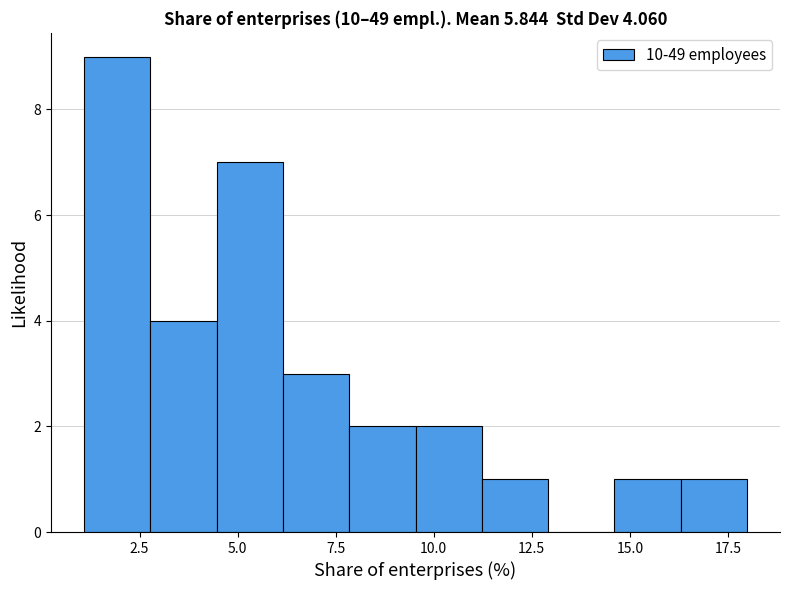

Around what value on the x-axis is the tallest bar? Give the approximate position of its centre, as read against the axis.

2.0